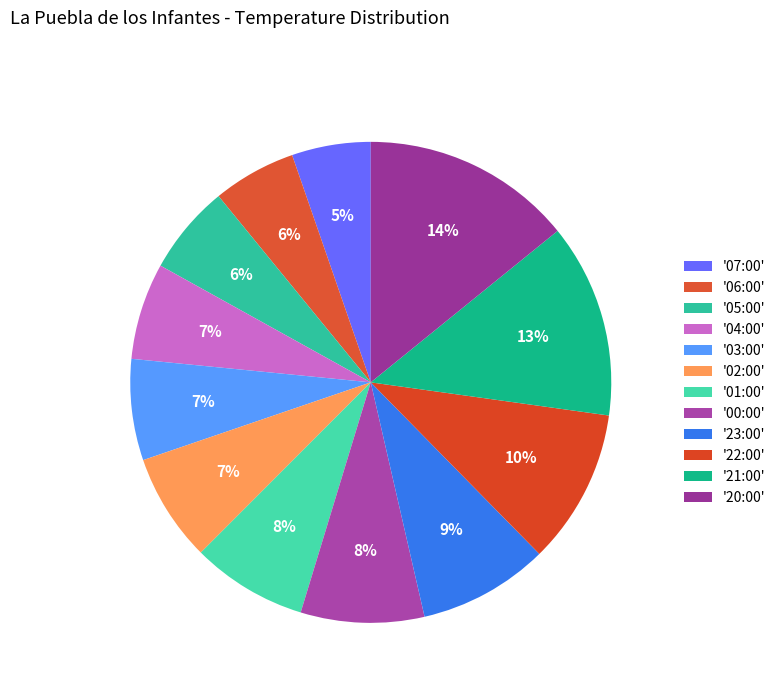

Count the number of slices in the pie.

12